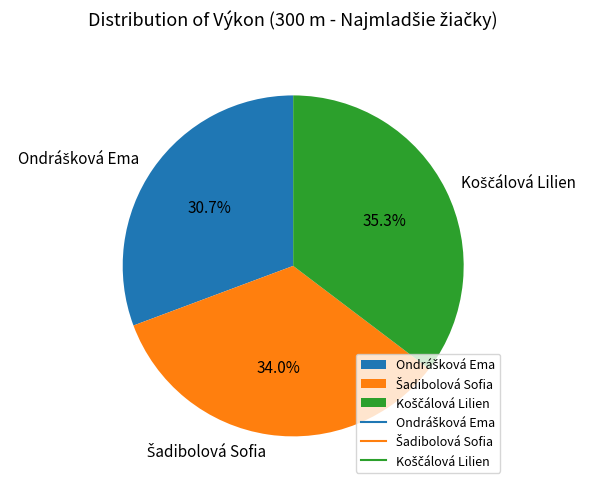

Does any single category account for the majority?

No